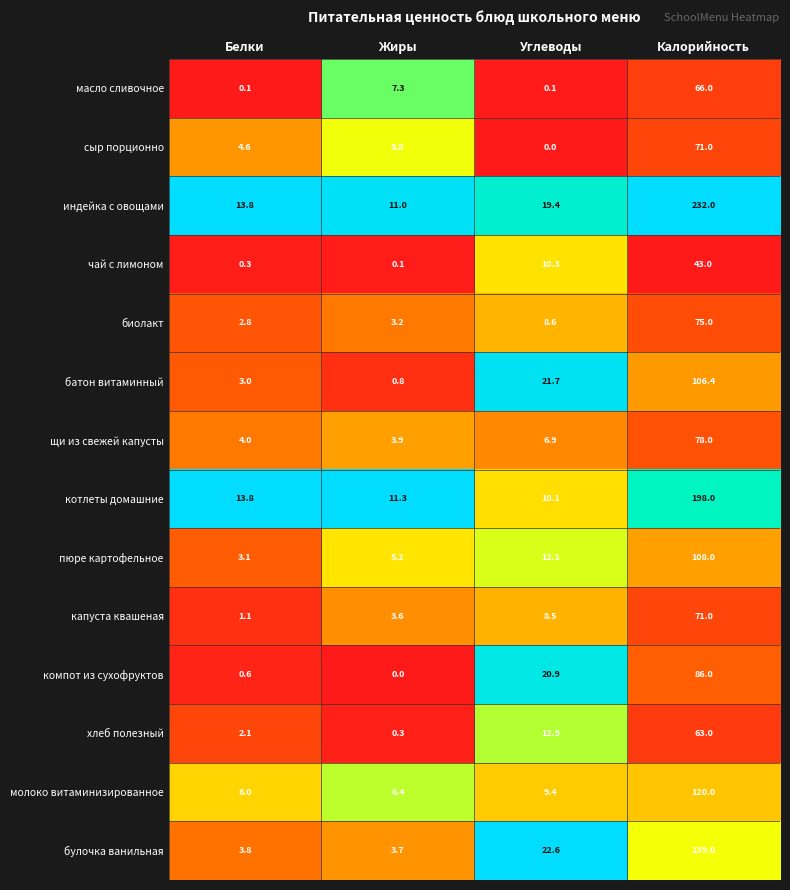

What is the average value of the капуста квашеная series?

21.1